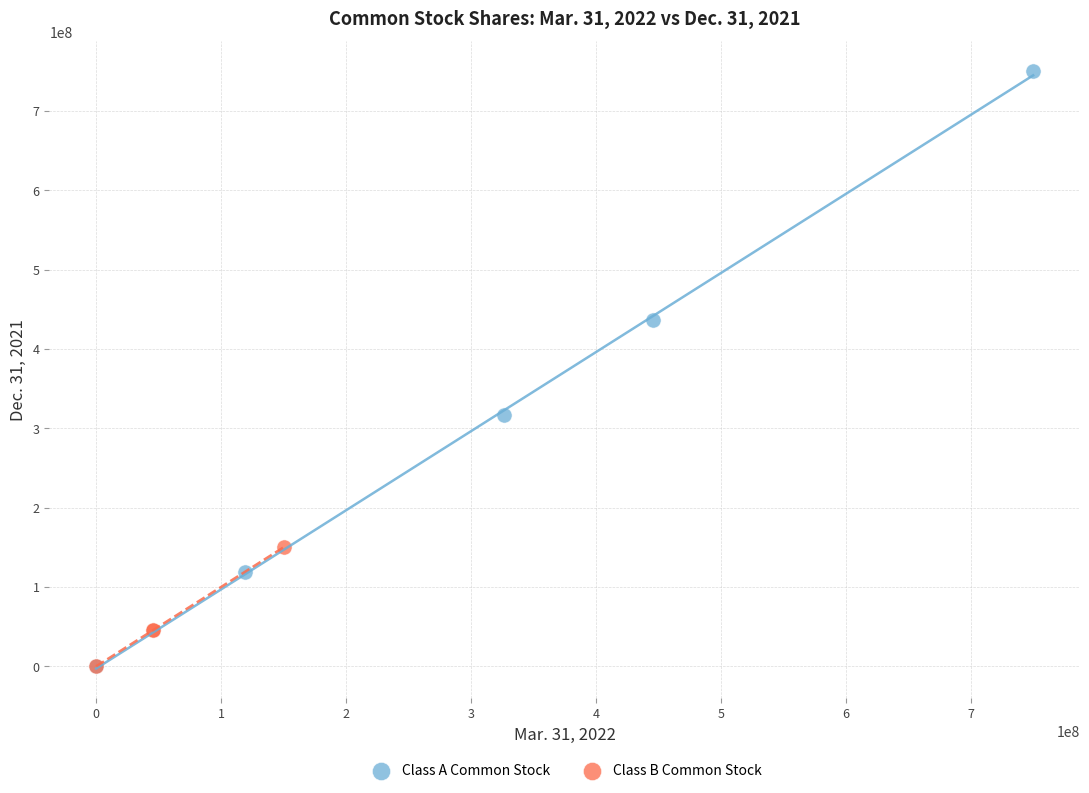

Which series reaches the maximum Y coordinate?

Class A Common Stock